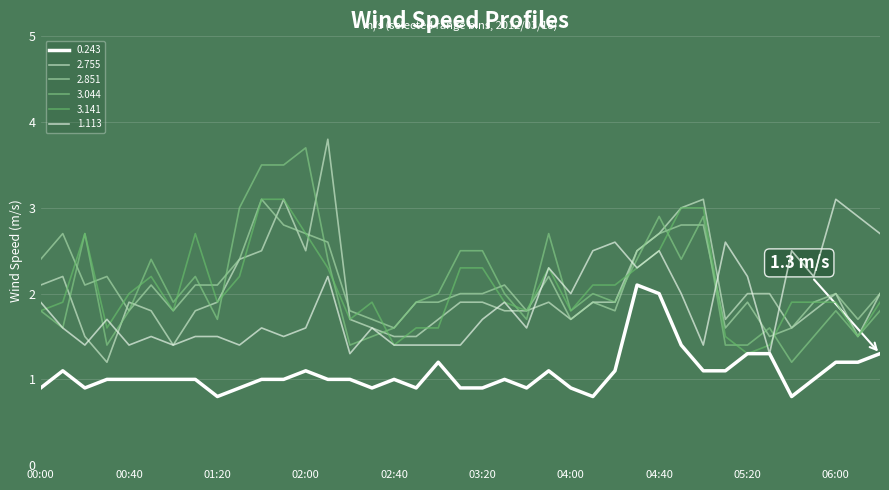

At which category is the sum across all series the highest?

04:40